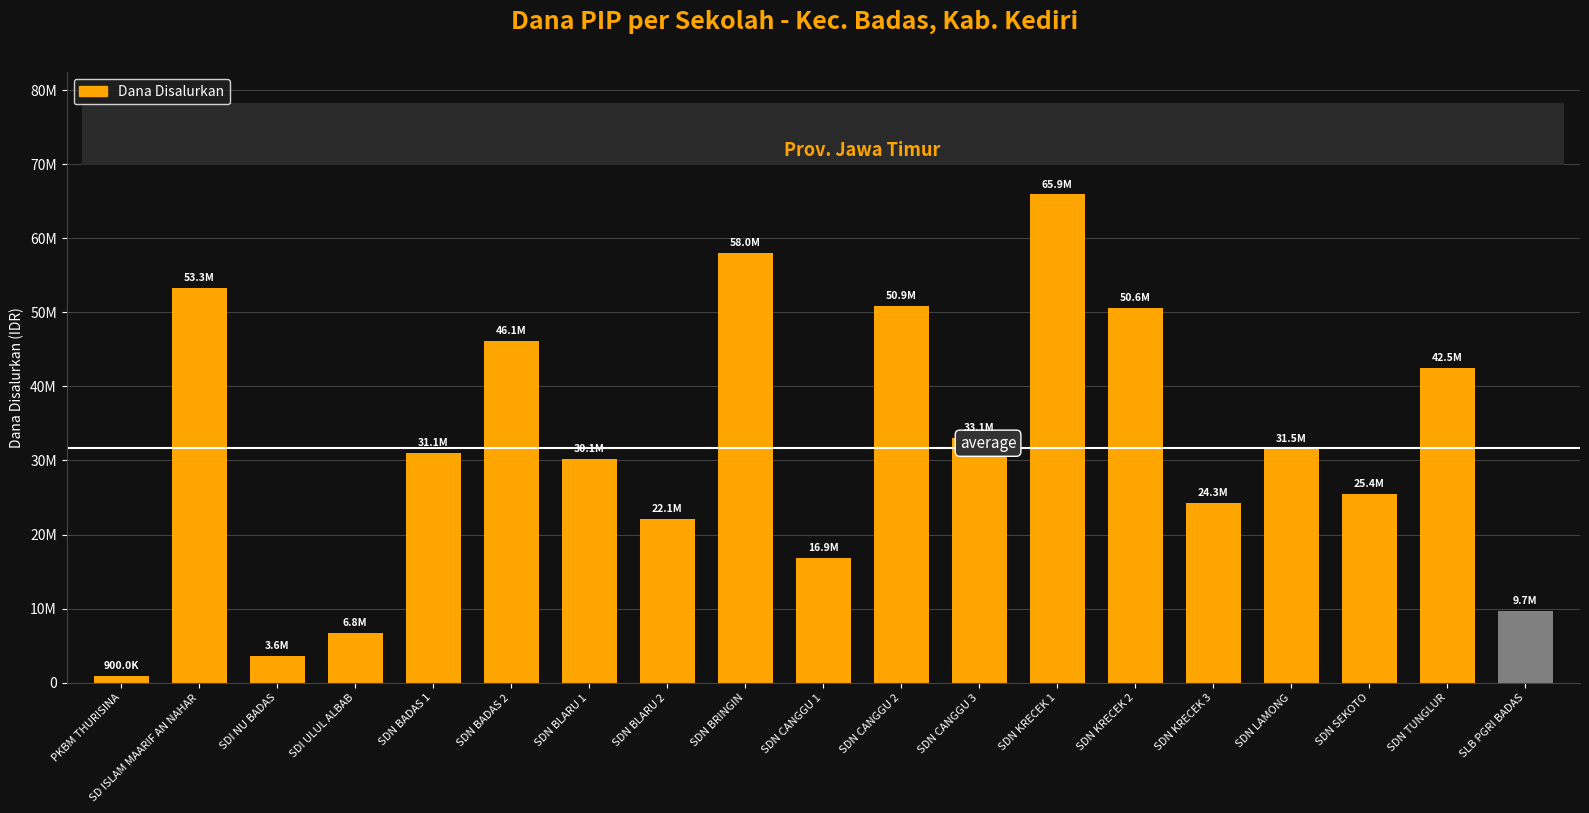

What is the label of the 3rd bar from the right?

SDN SEKOTO